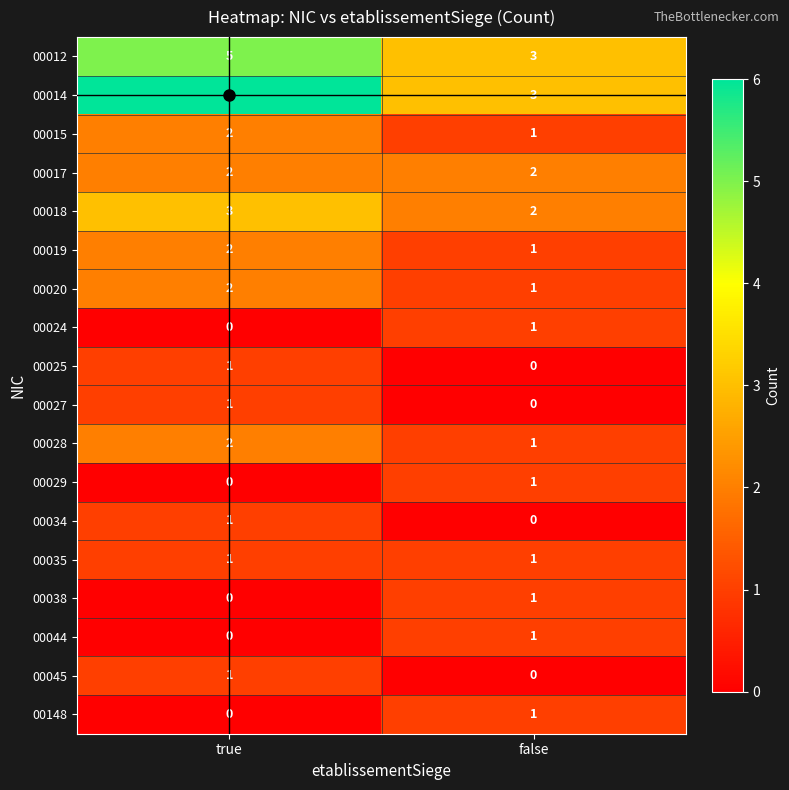

Rank the categories by 00034 value from lowest to highest.

false, true